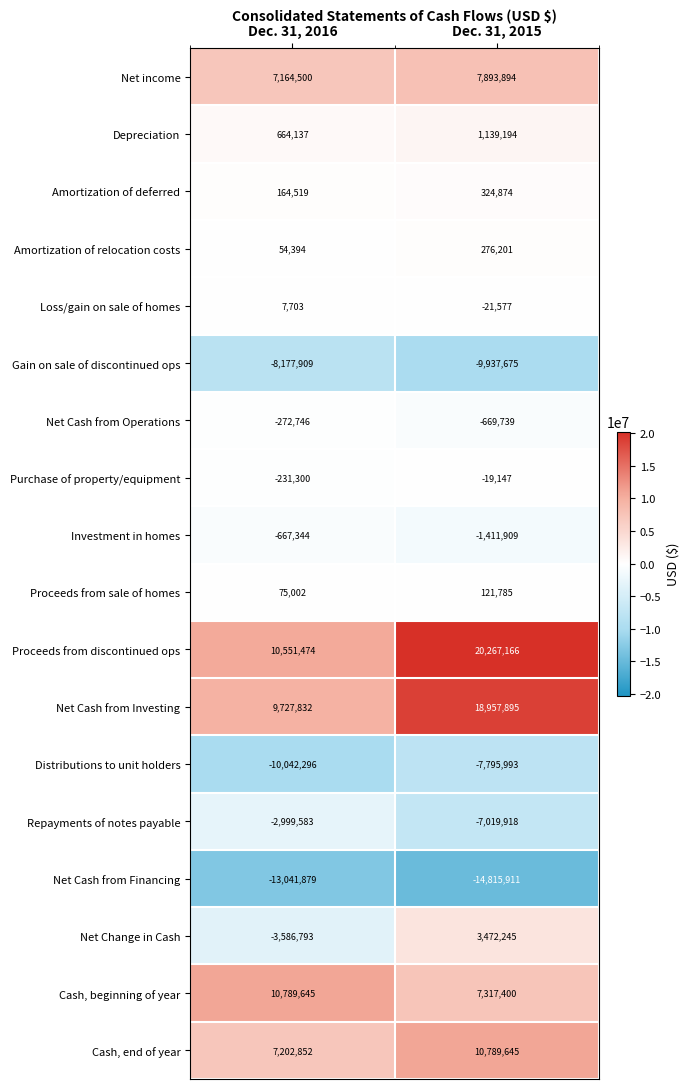

What is the difference between the highest and lowest values at Dec. 31, 2015?

35083077